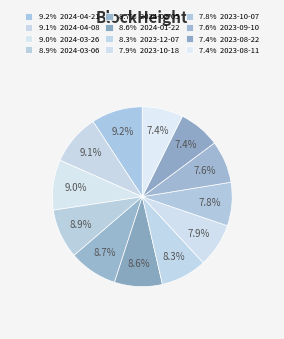

Count the number of slices in the pie.

12